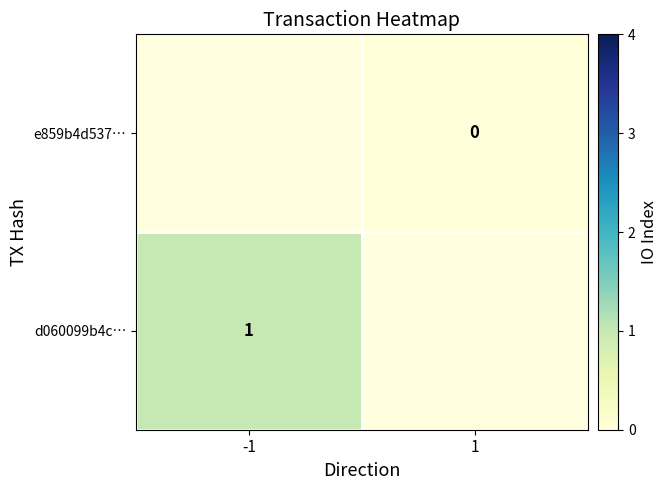

Is the value of d060099b4c… at -1 greater than the value of e859b4d537… at 1?

Yes